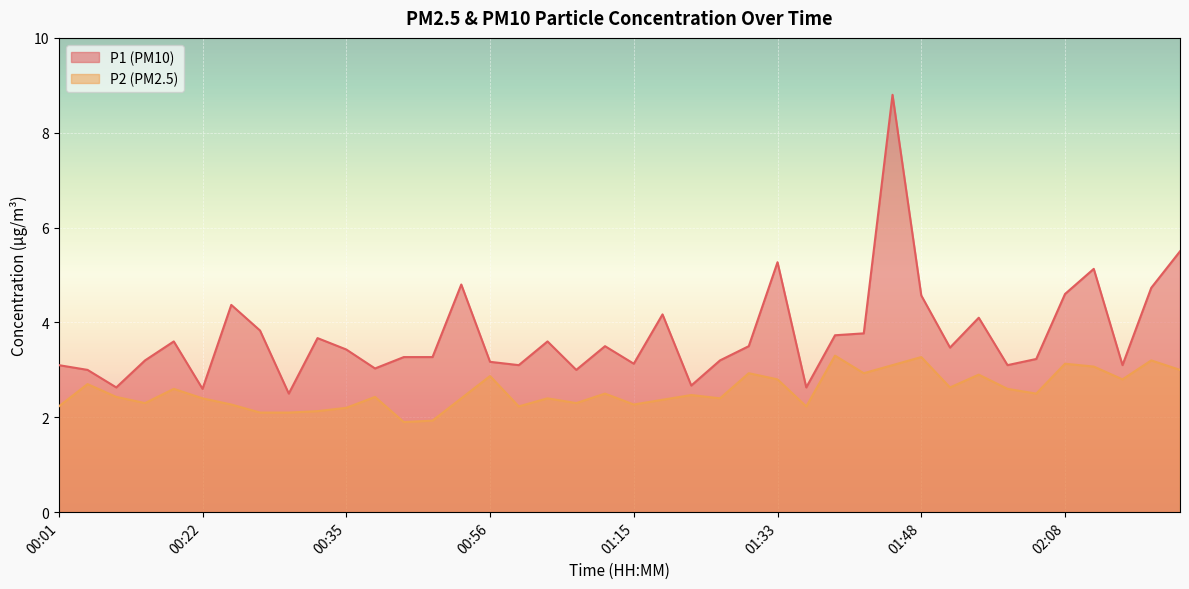

Reading left to right, what are all the values shown in this chart?

P1: 3.1	3.0	2.6	3.2	3.6	2.6	4.4	3.8	2.5	3.7	3.4	3.0	3.3	3.3	4.8	3.2	3.1	3.6	3.0	3.5	3.1	4.2	2.7	3.2	3.5	5.3	2.6	3.7	3.8	8.8	4.6	3.5	4.1	3.1	3.2	4.6	5.1	3.1	4.7	5.5
P2: 2.2	2.7	2.4	2.3	2.6	2.4	2.3	2.1	2.1	2.1	2.2	2.4	1.9	1.9	2.4	2.9	2.2	2.4	2.3	2.5	2.3	2.4	2.5	2.4	2.9	2.8	2.2	3.3	2.9	3.1	3.3	2.6	2.9	2.6	2.5	3.1	3.1	2.8	3.2	3.0